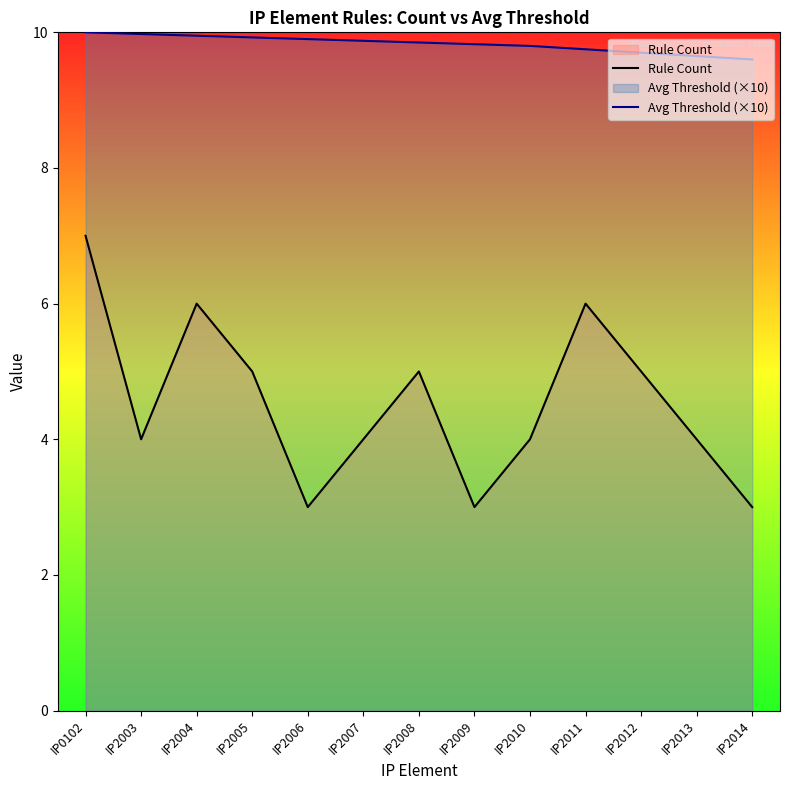

Rank the series by their maximum value, from lowest to highest.

Rule Count, Avg Threshold (×10)